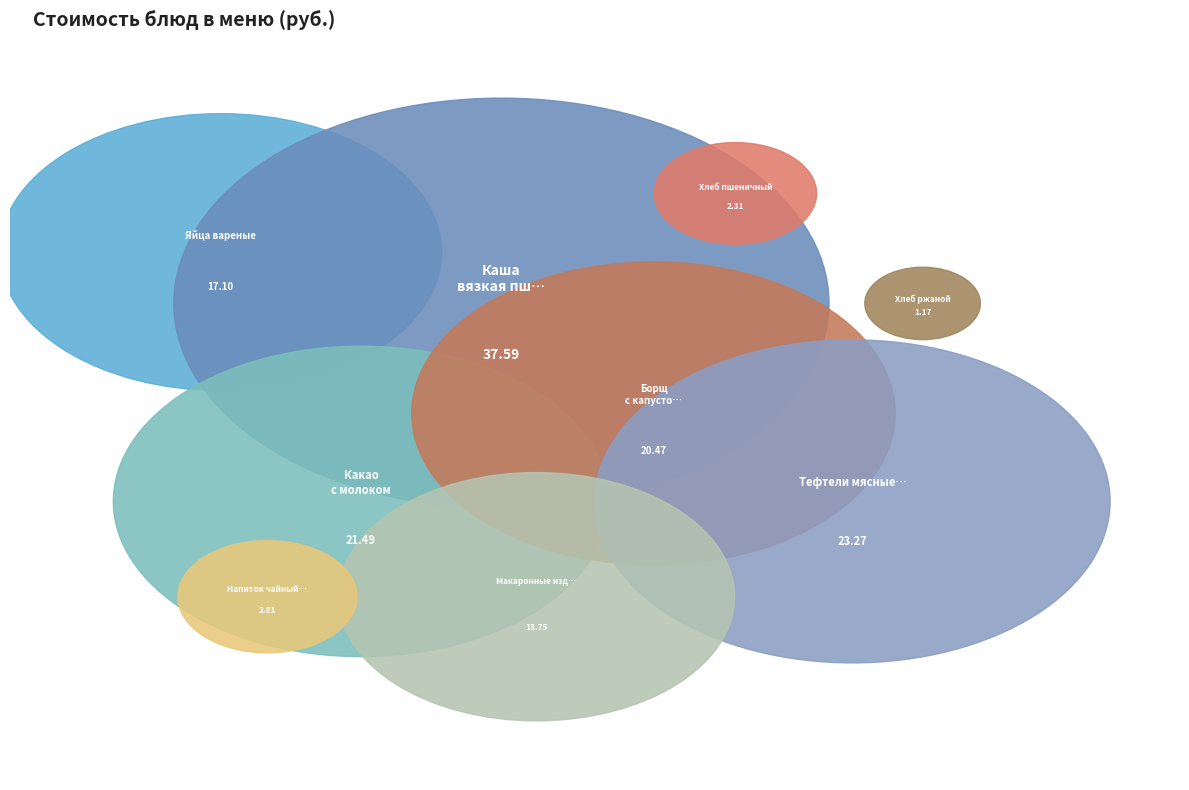

To the nearest percent, what is the combined percentage of Тефтели мясные в соусе and Напиток чайный Глинтвейн?

19%